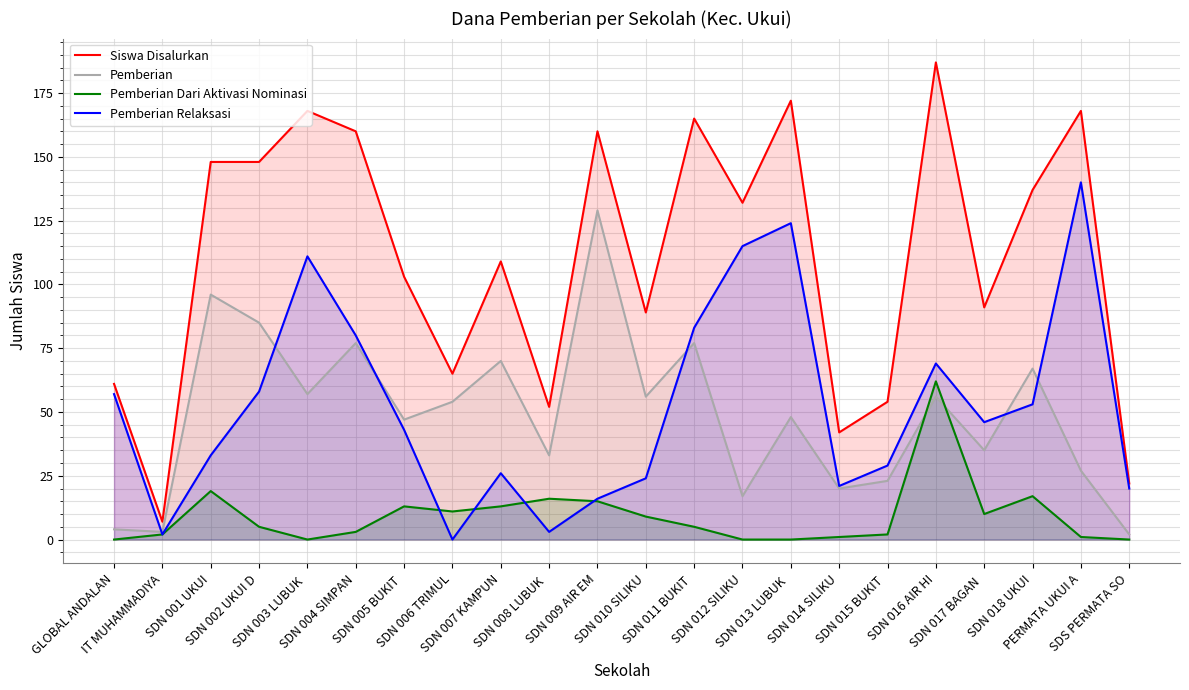

What is the value of the Siswa Disalurkan point at the 21st from the left?

168